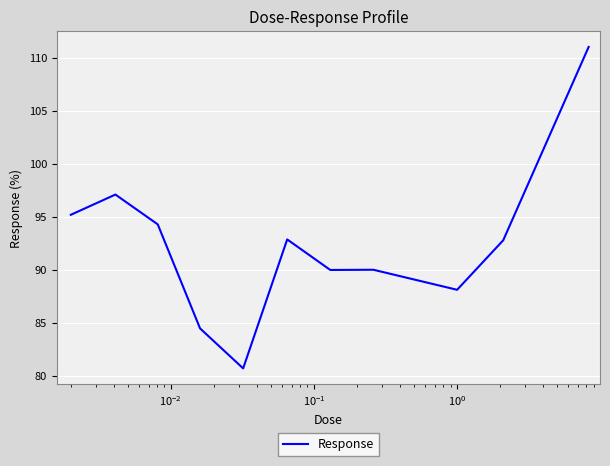

What is the difference between the maximum and minimum values?

30.3